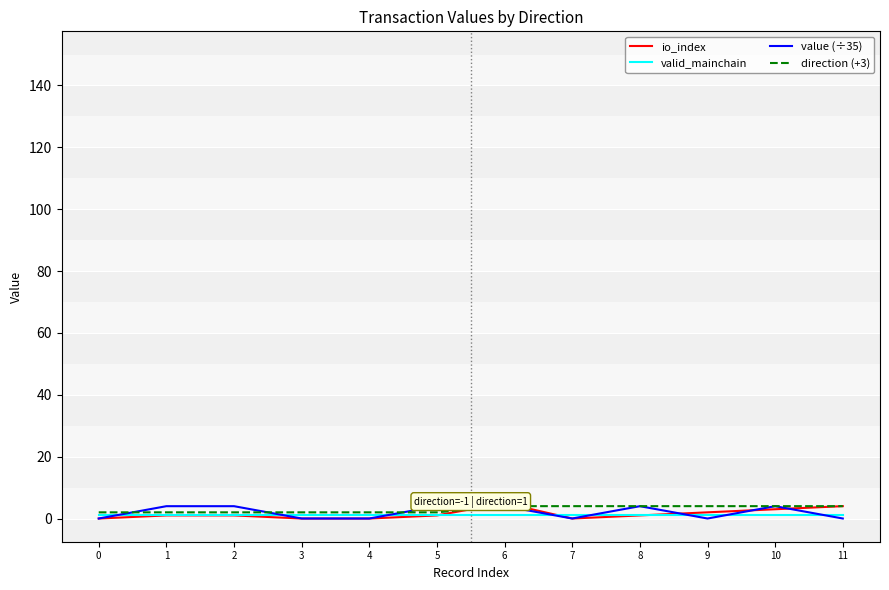

The io_index series shows 0.0 at 4. True or false?

True